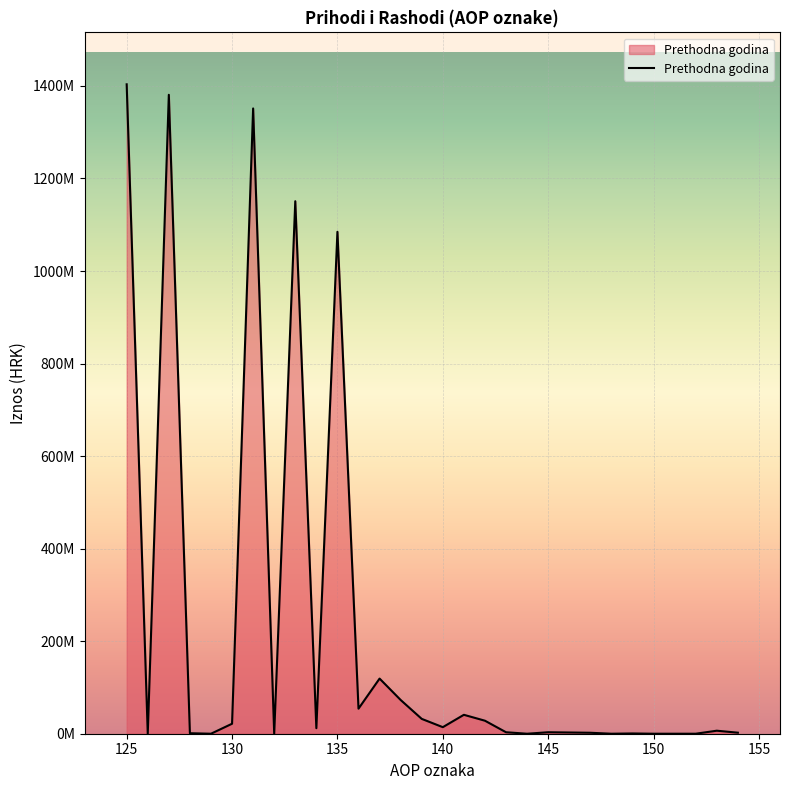

True or false: the data has more than 1 interior local peaks.

True